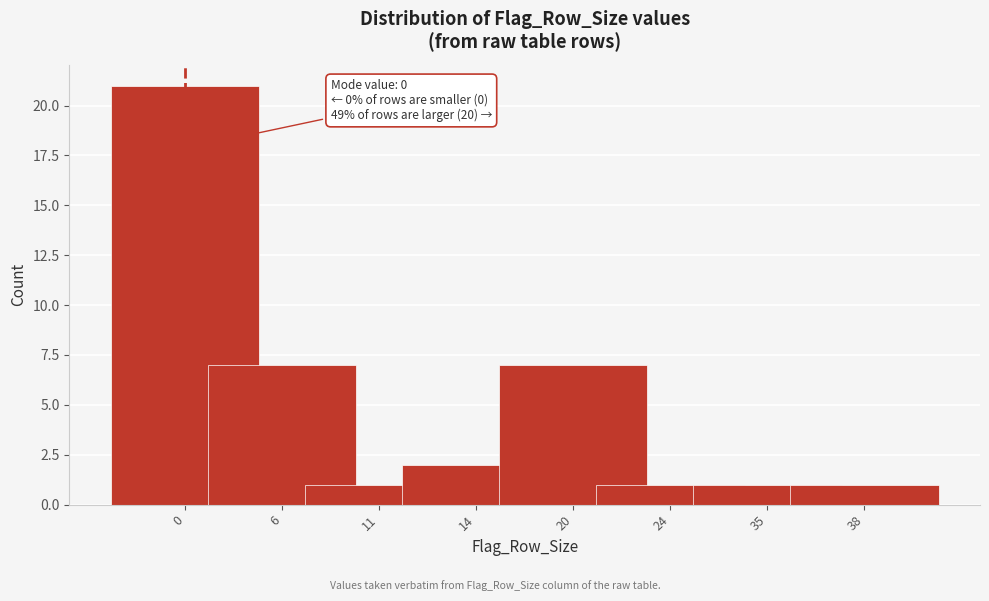

Reading left to right, list all the values displayed in this chart.

21	7	1	2	7	1	1	1